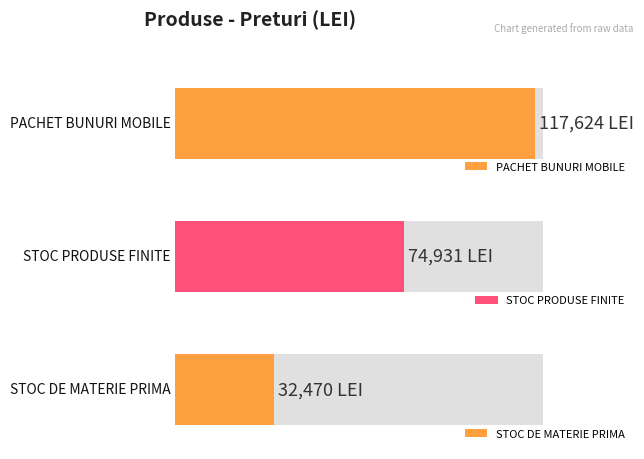

What is the sum of all values?

225025